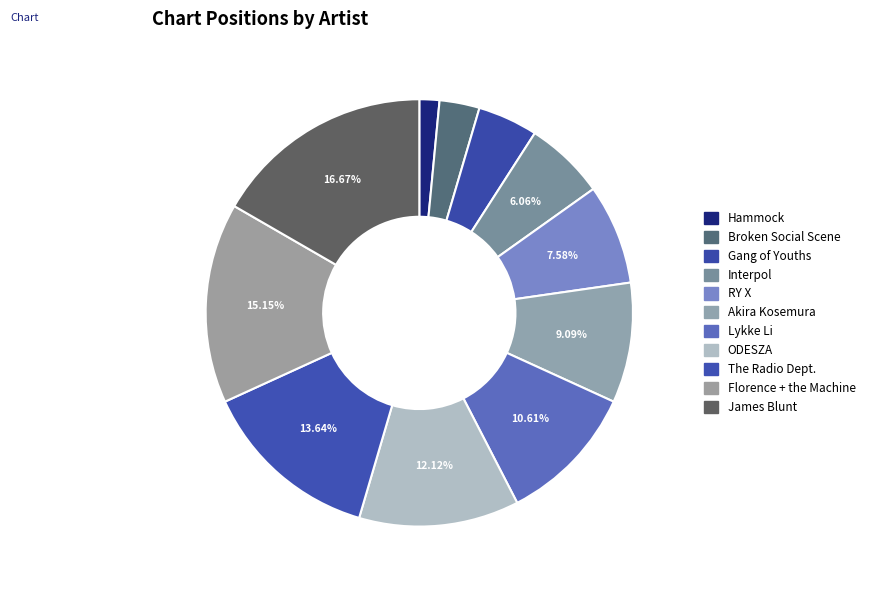

Is there a majority slice in this chart?

No